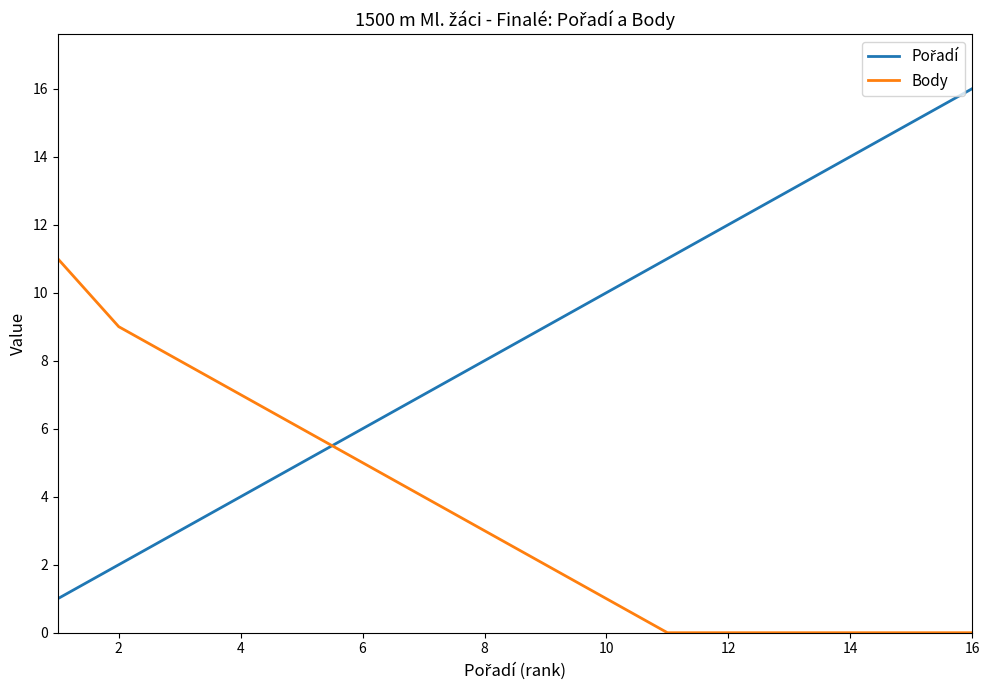

What is the highest value of the Body series?

11